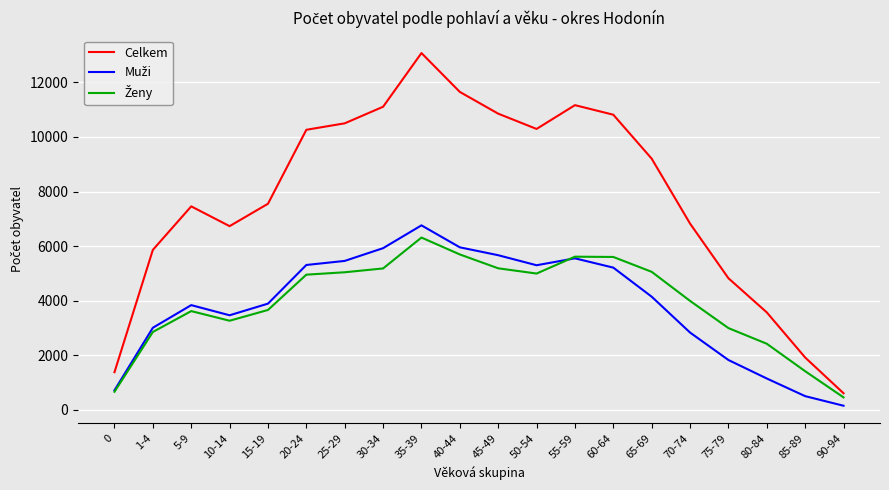

Which series has the largest total across all categories?

Celkem